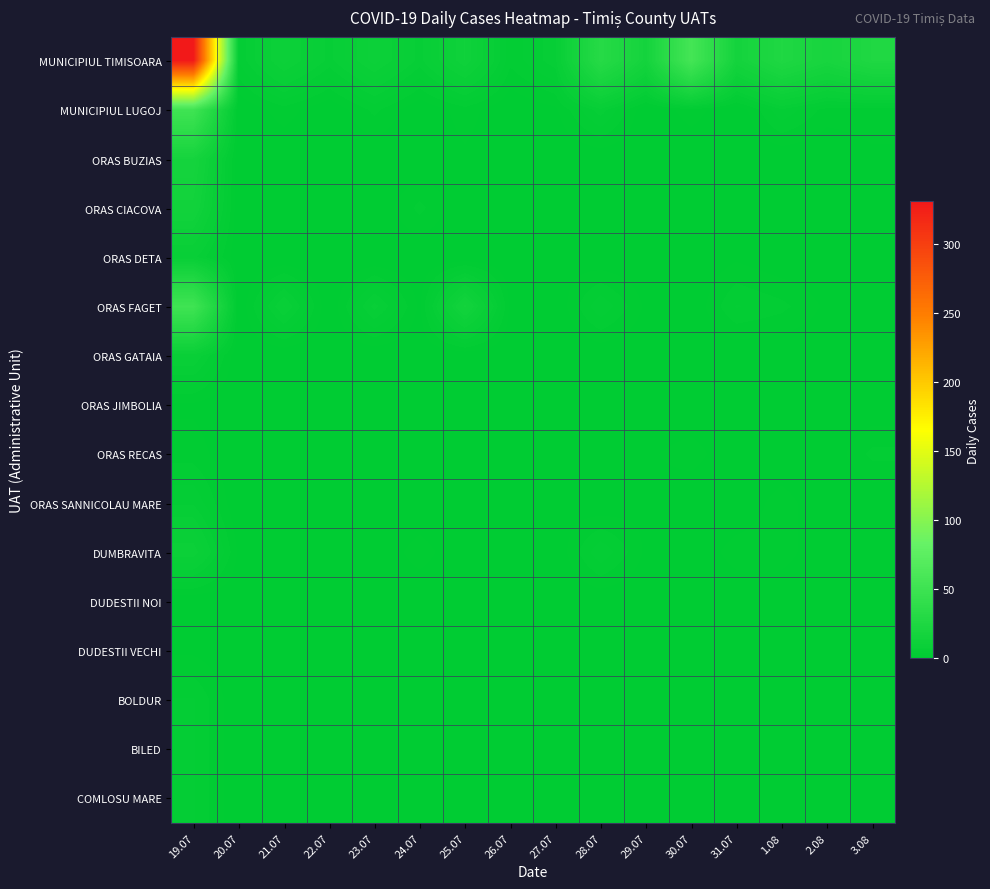

Count the number of data series in this chart.

16